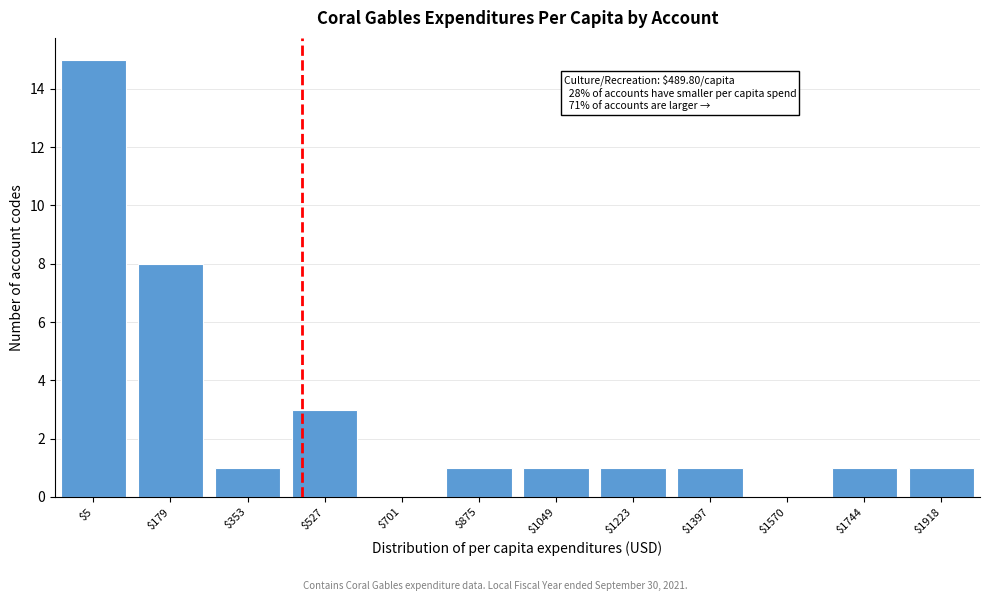

Which category has the highest value across all series?

$5